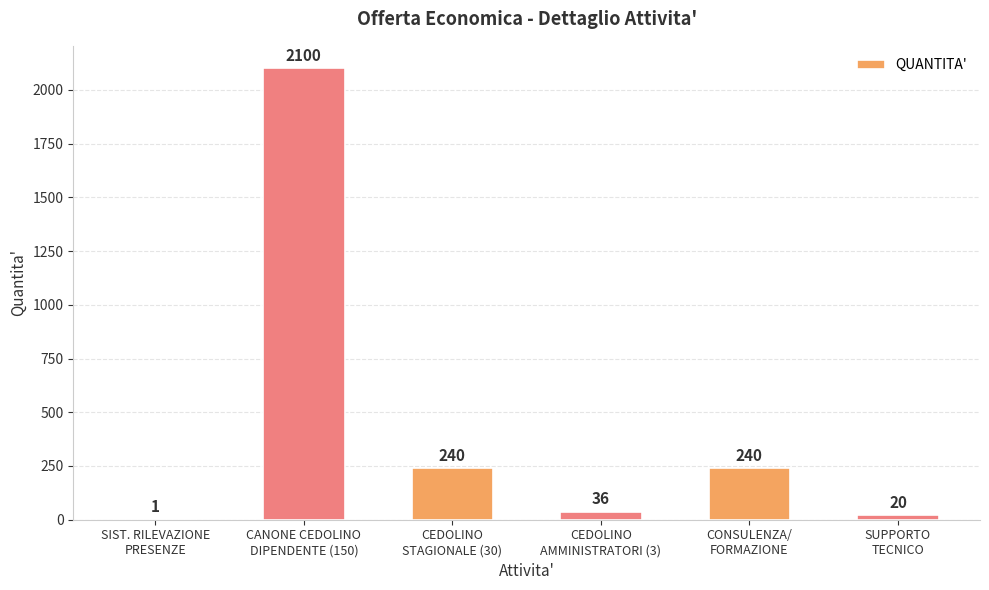

How many categories are shown in the chart?

6